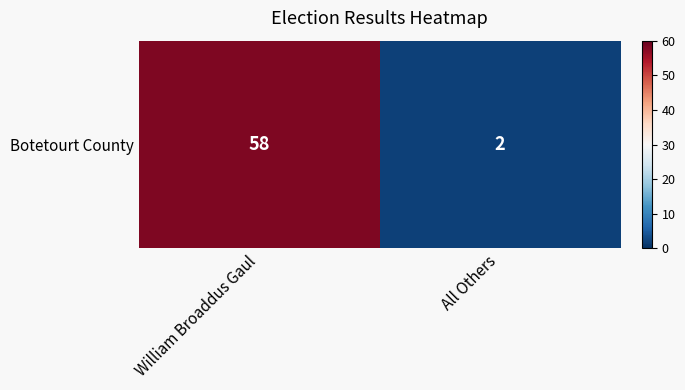

What is the approximate value at William Broaddus Gaul, to the nearest 10?

60